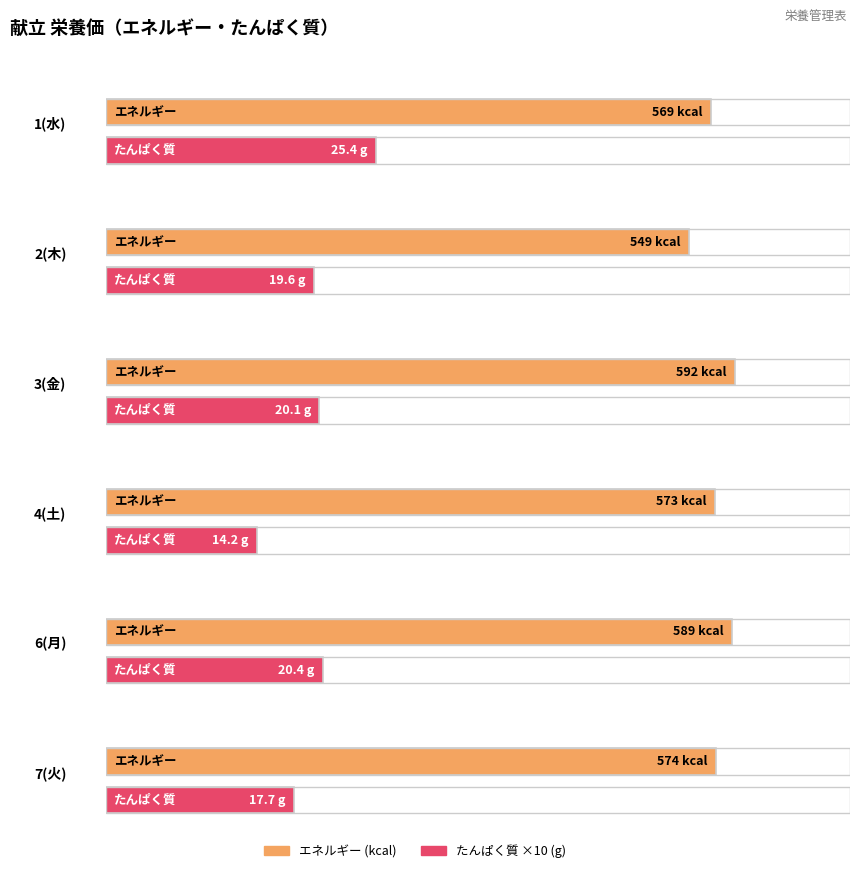

At how many categories does at least one series exceed 524?

6